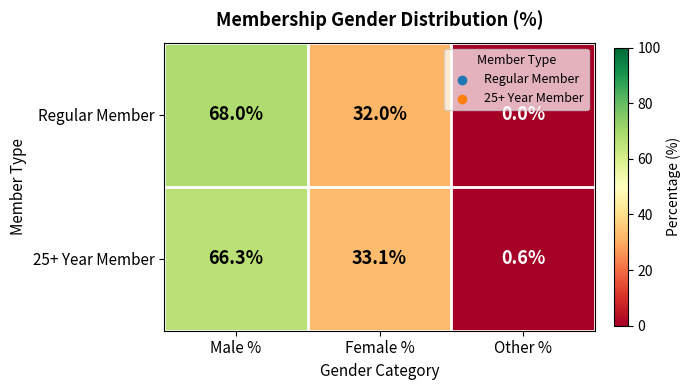

Reading left to right, extract all data points from this chart.

Regular Member: 68.0	32.0	0.0
25+ Year Member: 66.3	33.1	0.6